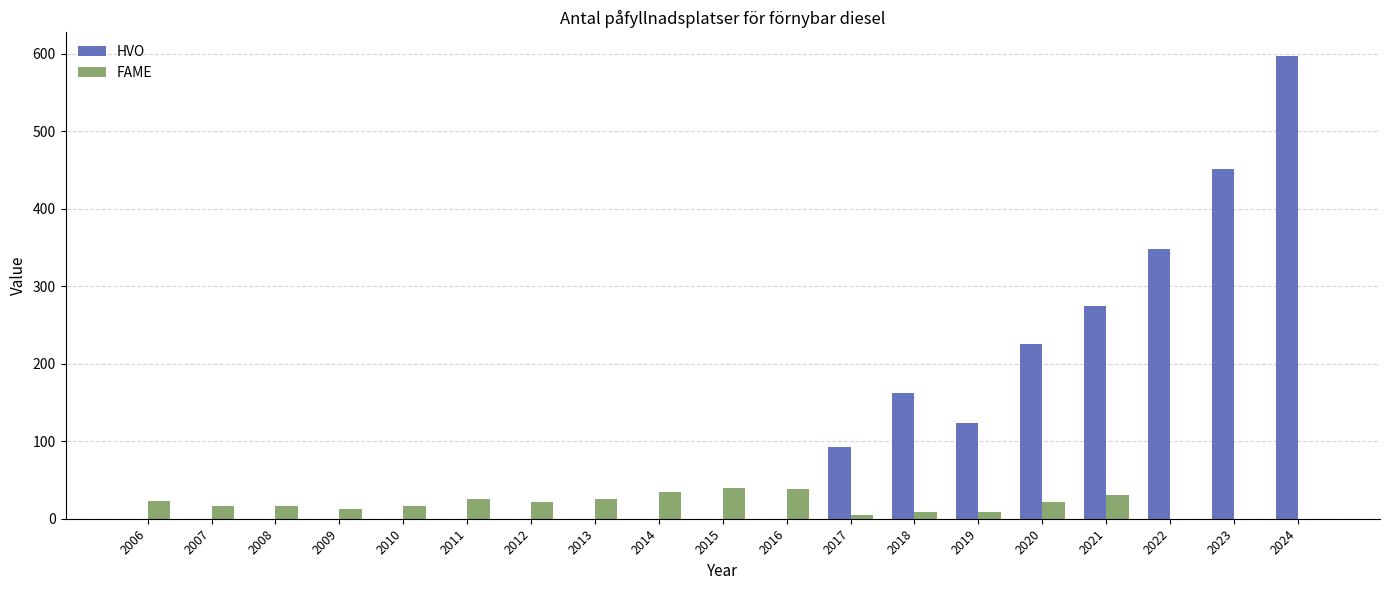

What is the difference between the FAME values at 2018 and 2021?

21